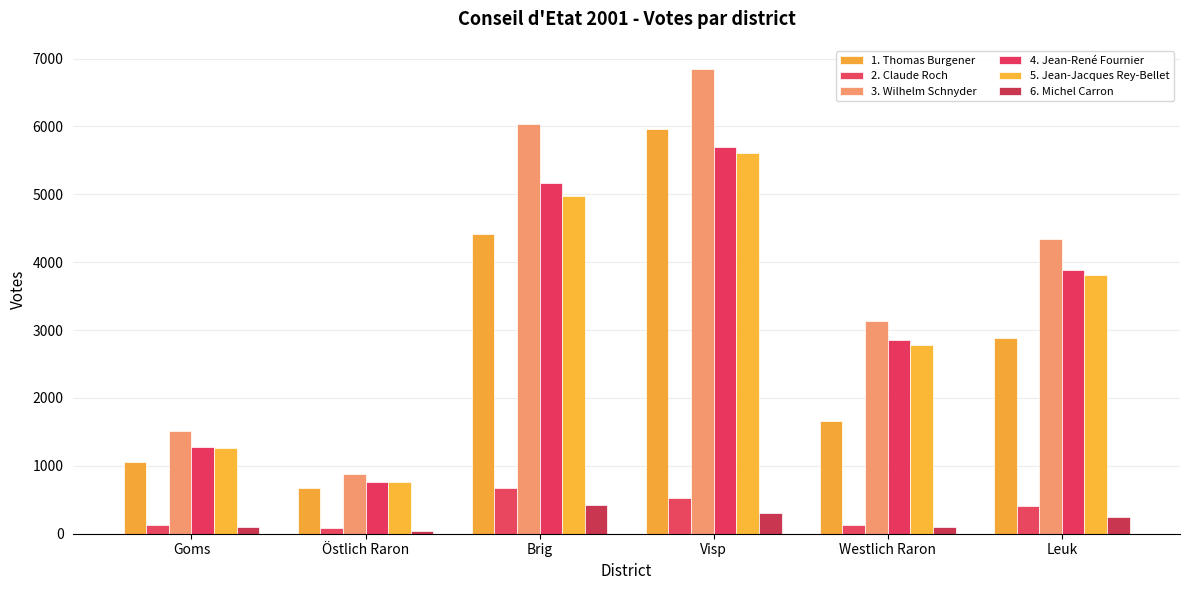

Read the 2. Claude Roch value at Leuk, to the nearest 10.

400